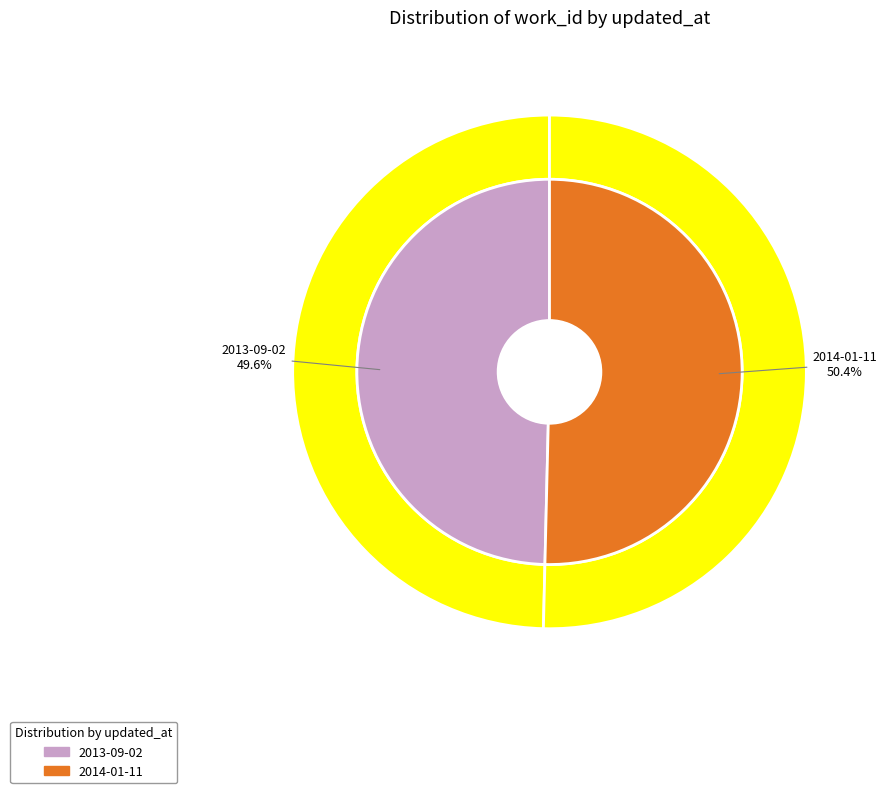

Does 2013-09-02 account for over 50% of the chart?

No